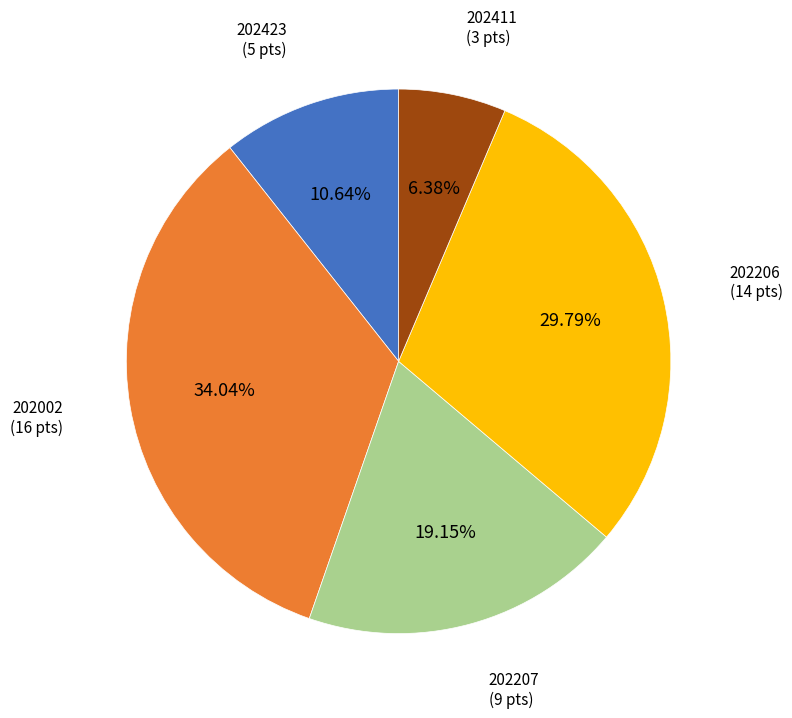

Is the sum of 202207 and 202206 greater than half?

No